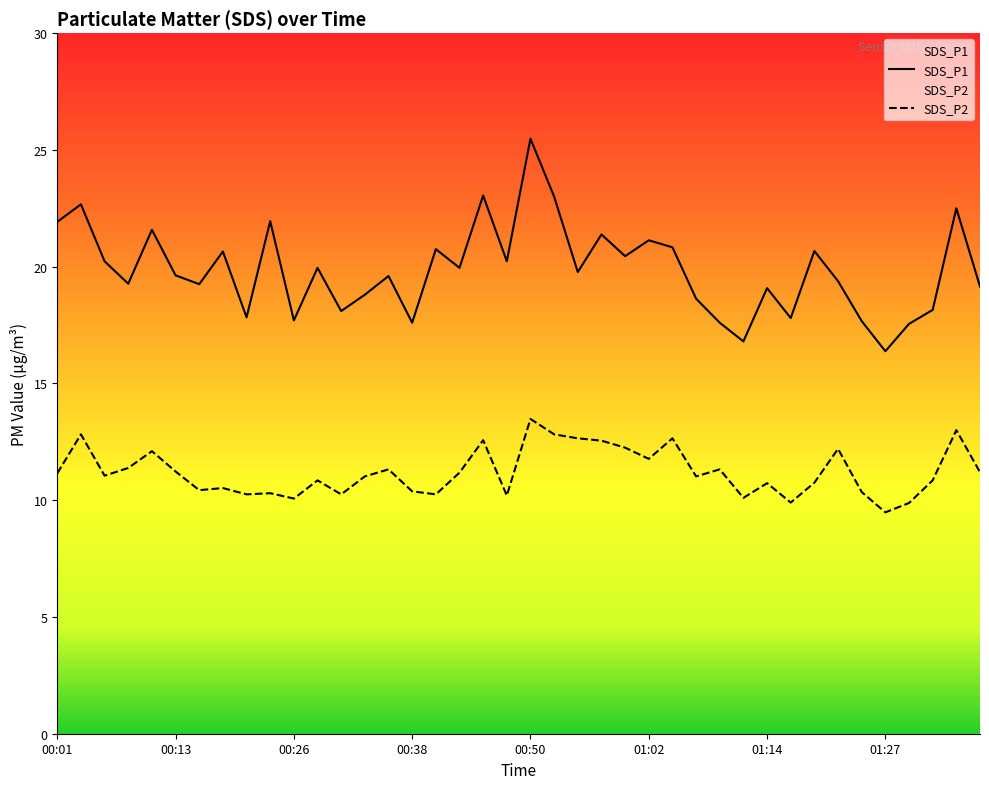

Does the chart have visible grid lines?

No